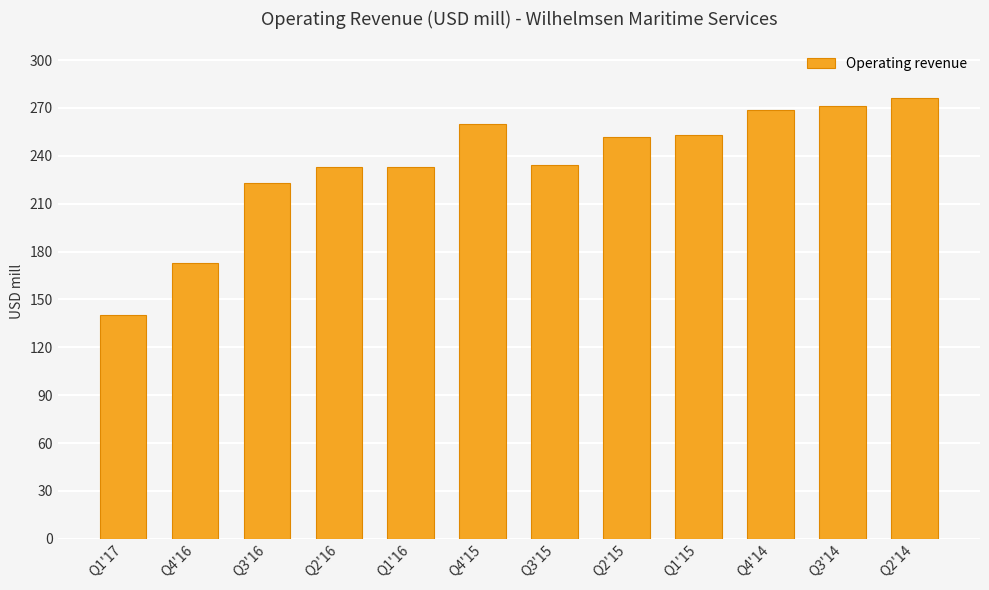

Where is the data nearest to the value 208?

Q3'16